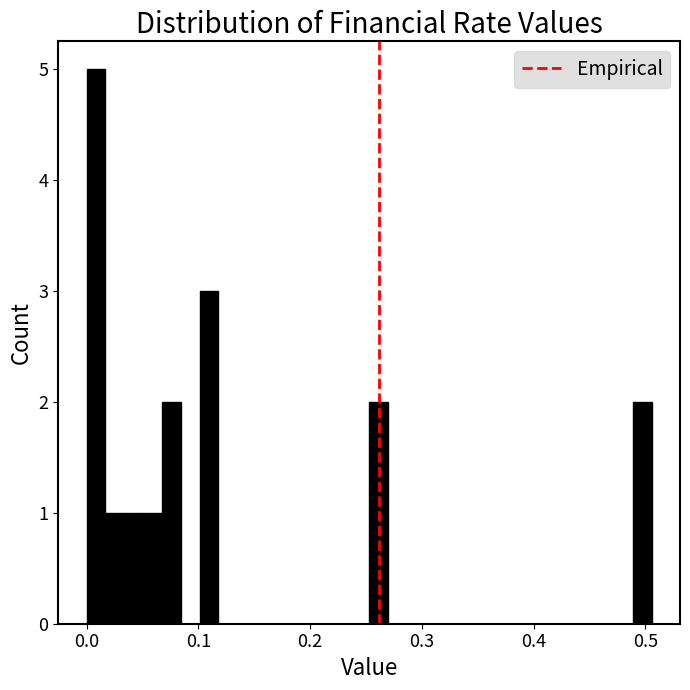

Read against the x-axis, roughly where is the centre of the tallest bar?

0.01